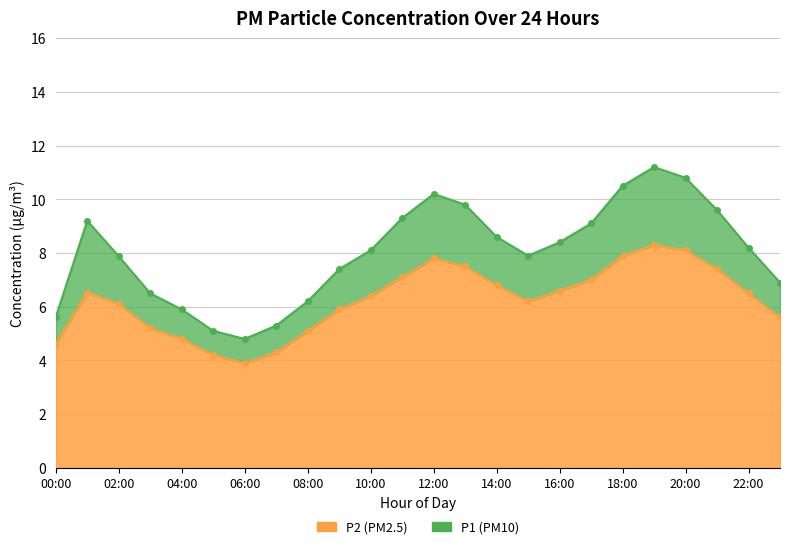

Rank the series at 07:00 from highest to lowest value.

P1, P2